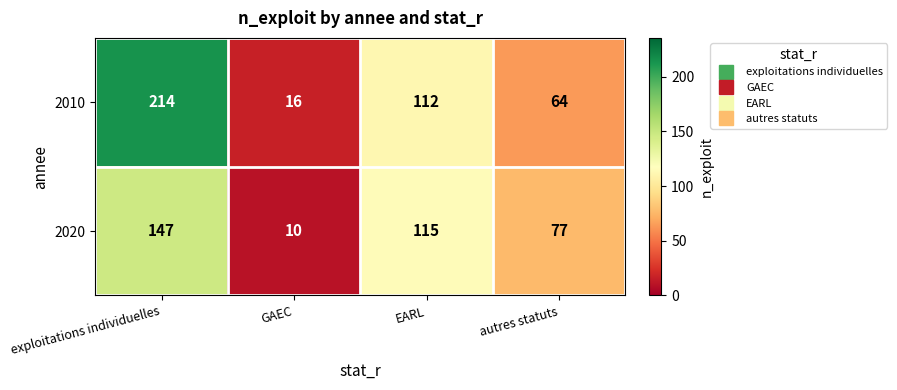

The value of 2020 at EARL is 25. True or false?

False